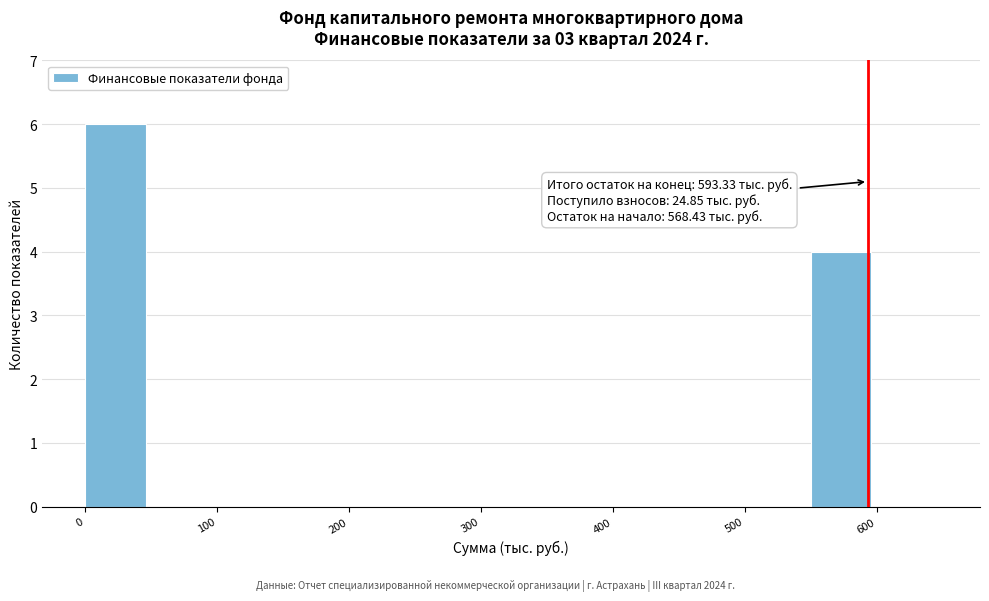

Over which range of the x-axis is the bar tallest?

0 to 50